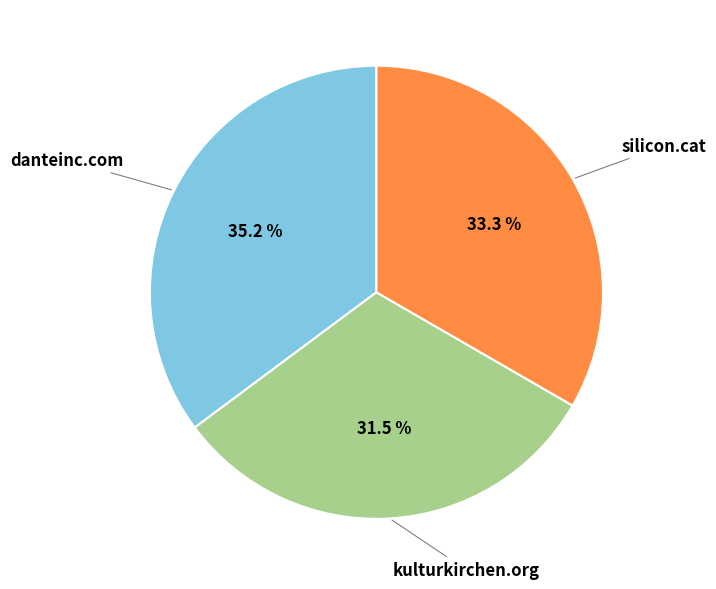

Is there any slice that represents more than half of the pie?

No